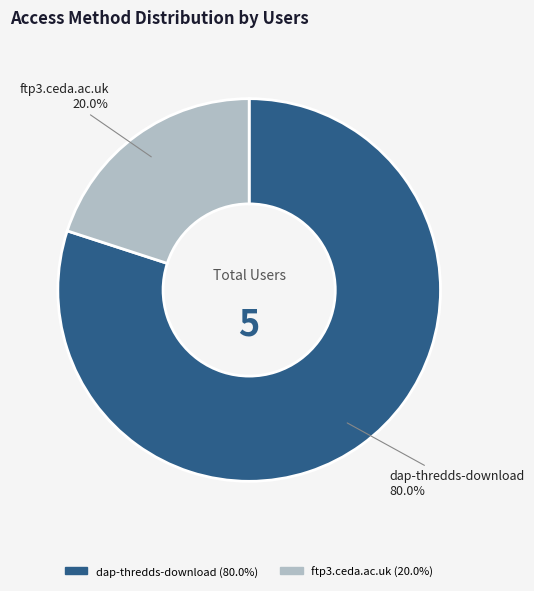

True or false: dap-thredds-download accounts for 80% of the total.

True